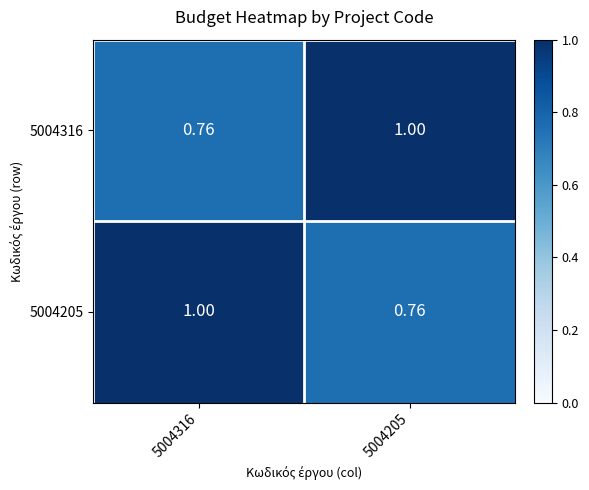

Is the value of 5004205 at 5004205 greater than the value of 5004316 at 5004205?

No